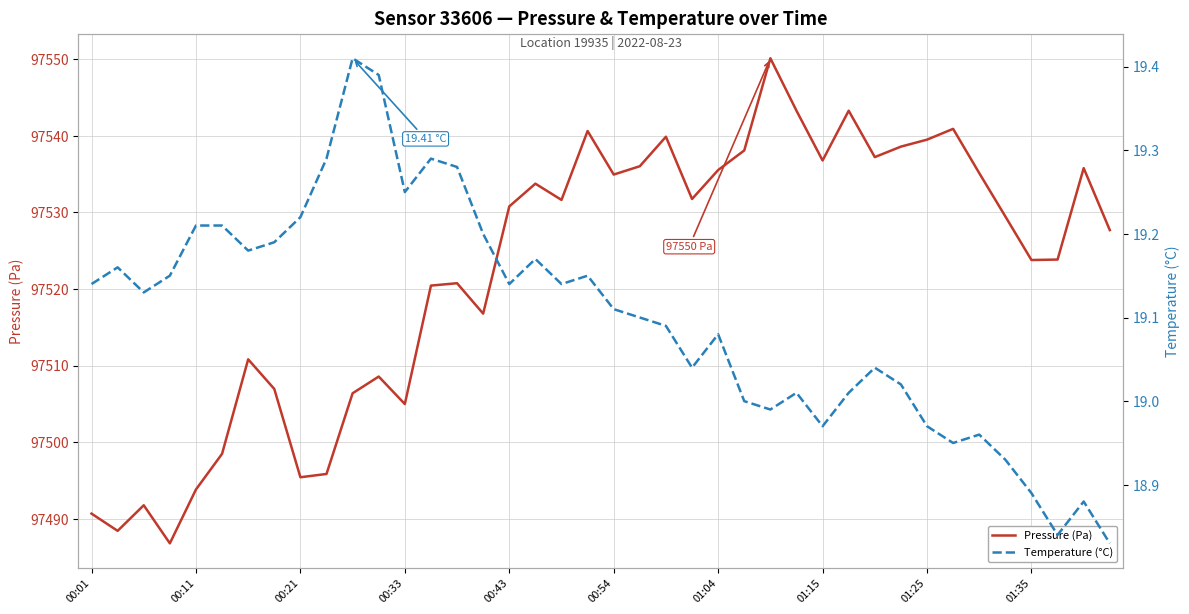

What is the maximum value for Pressure (Pa)?

97550.1